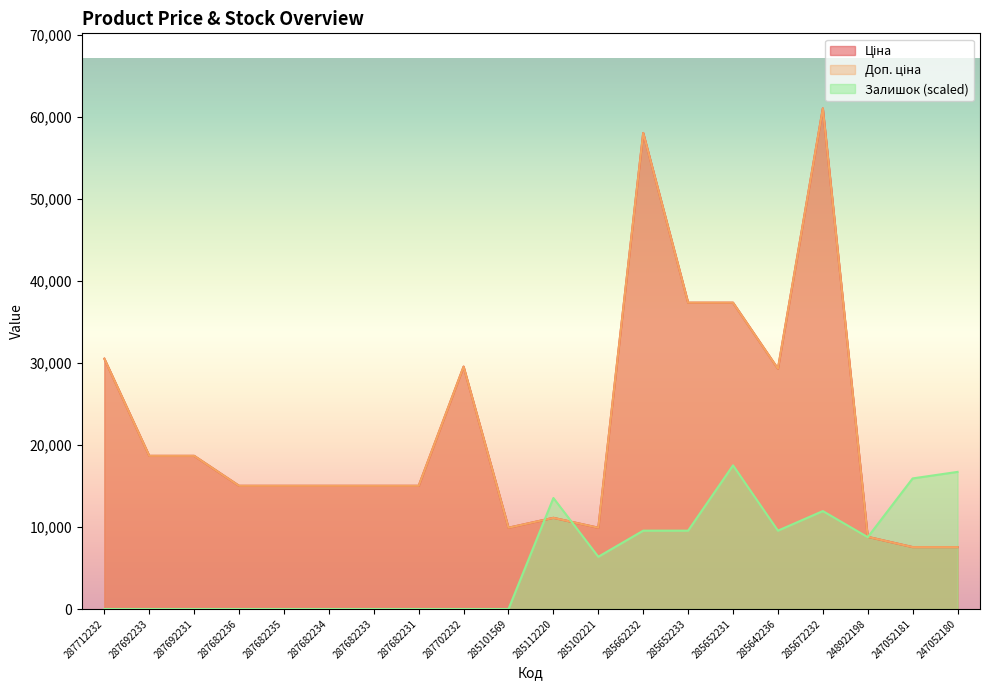

What is the total value across all series at 285112220?

35758.7